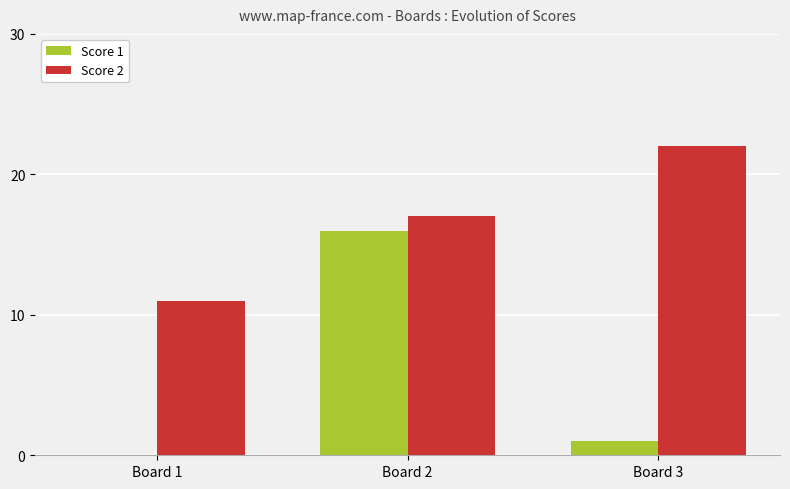

What is the total value across all series at Board 1?

11